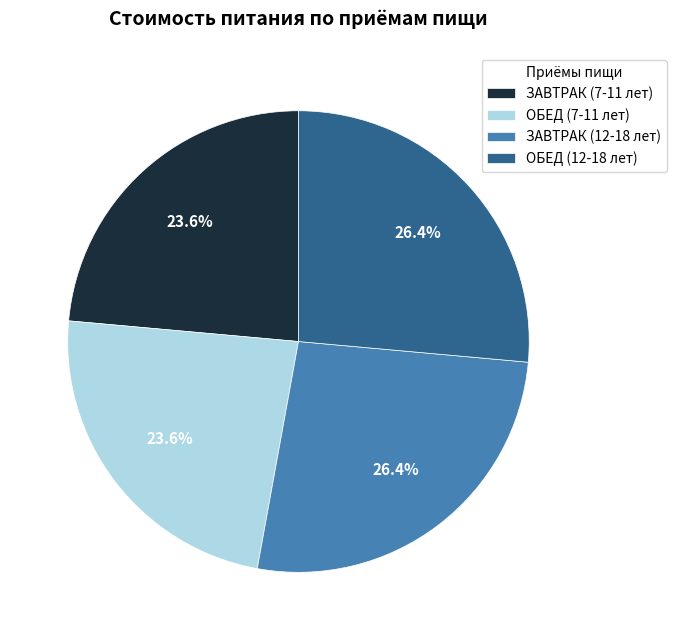

Is ОБЕД (7-11 лет) the majority of the pie?

No